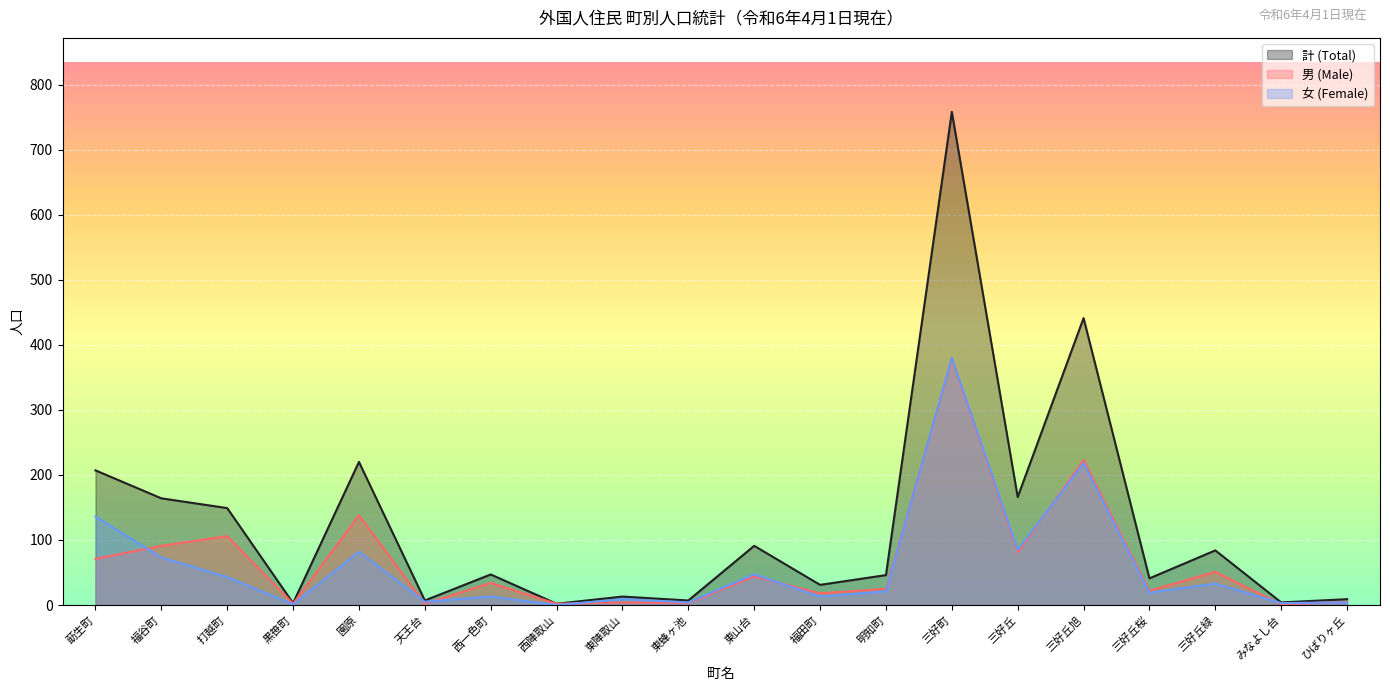

Rank the series by their maximum value, from lowest to highest.

男 (Male), 女 (Female), 計 (Total)